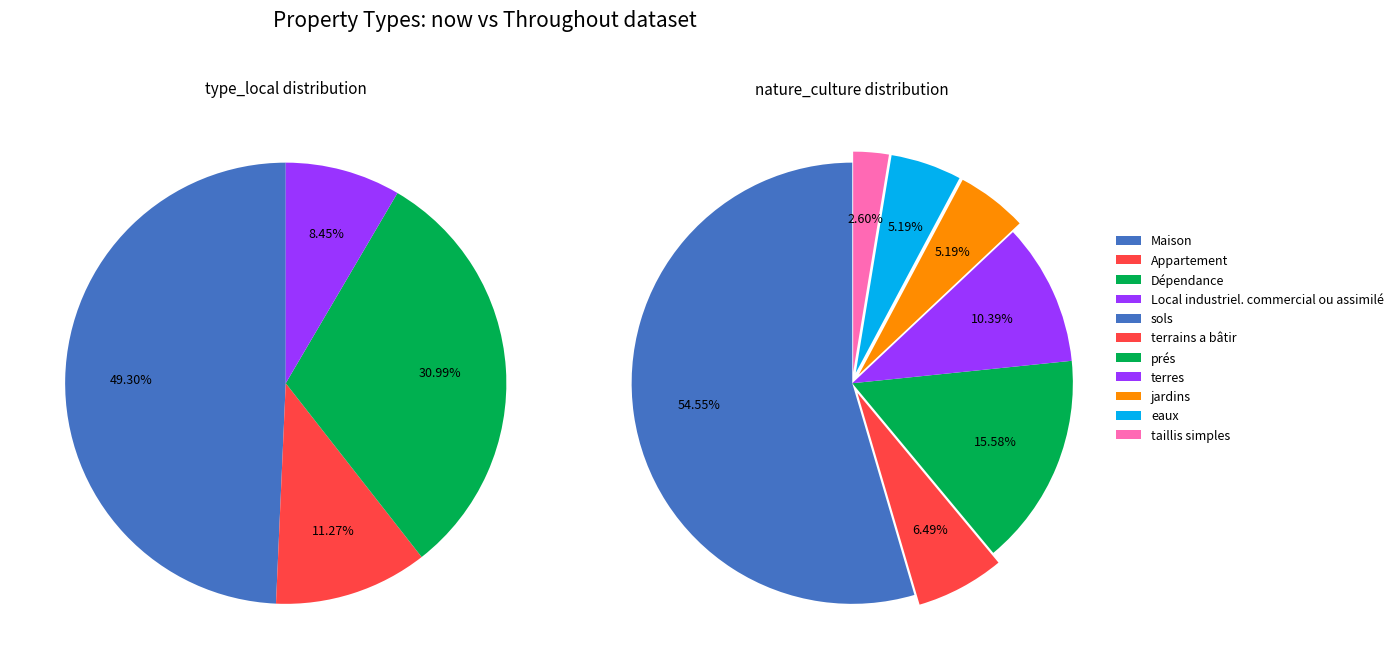

Is prés the majority of the pie?

No